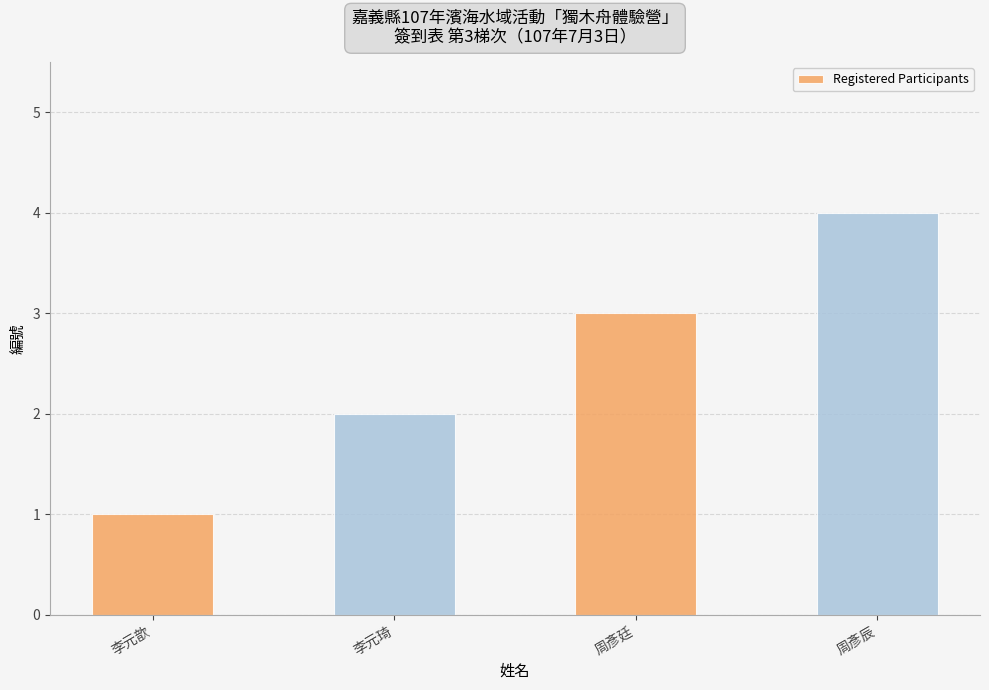

What is the label of the 2nd bar from the left?

李元琦